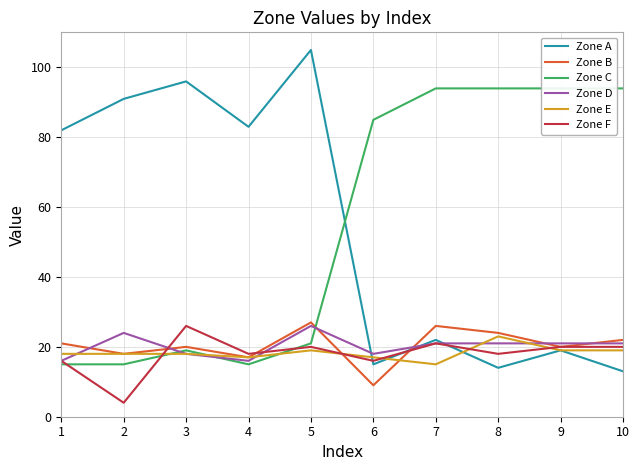

What is the value of the Zone D point at the 8th from the left?

21